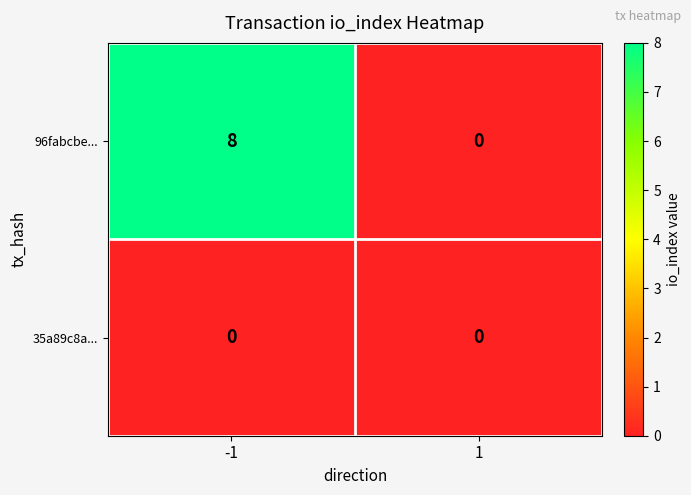

The value of 96fabcbe... at -1 is 3. True or false?

False